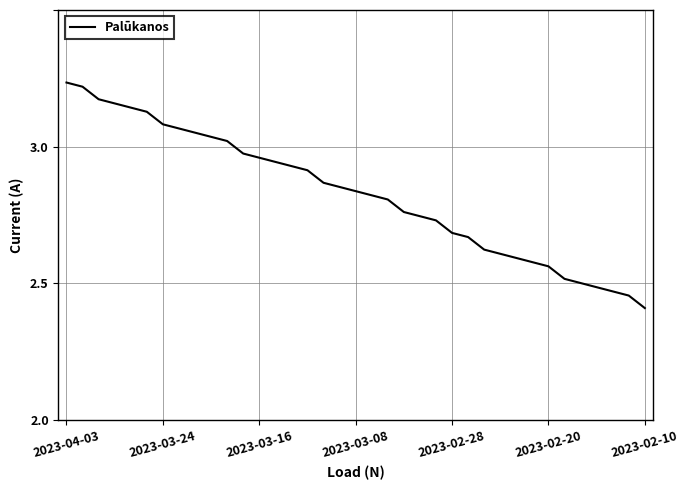

What is the difference between the maximum and minimum values?

0.8